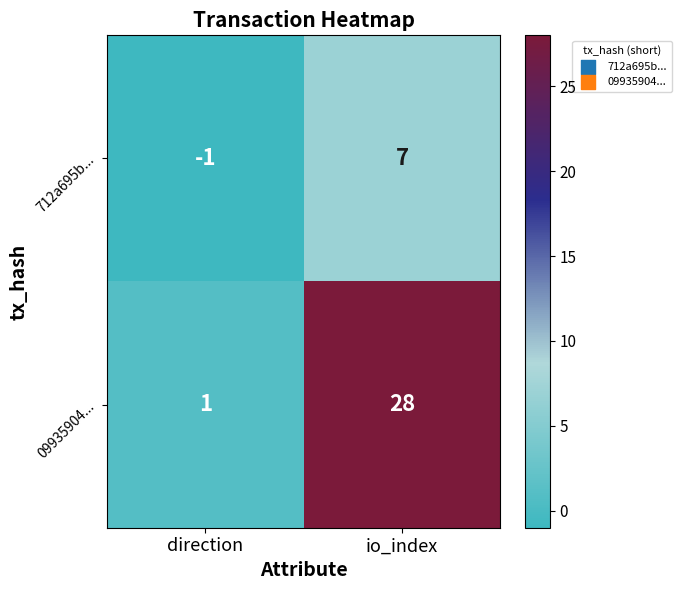

Reading right to left, extract all data points from this chart.

712a695b...: 7	-1
09935904...: 28	1